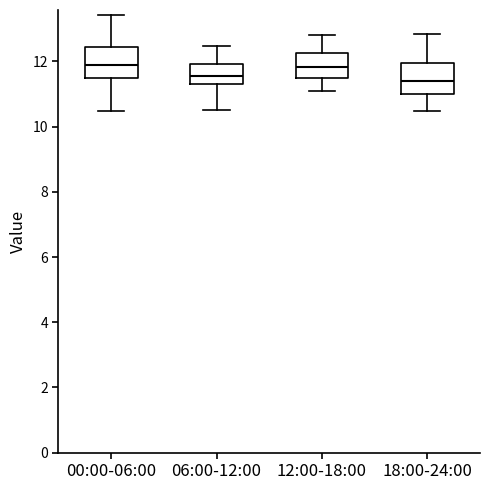

Reading left to right, read every box against the y-axis: the position of its median line, the range the box covers, and the ends of its whiskers. The values are not printed on the chart, so give them approximately, as read against the axis.

00:00-06:00: median 12.0, box 11.6 to 12.4, whiskers 10.4 to 13.4
06:00-12:00: median 11.6, box 11.2 to 12.0, whiskers 10.6 to 12.4
12:00-18:00: median 11.8, box 11.6 to 12.2, whiskers 11.2 to 12.8
18:00-24:00: median 11.4, box 11.0 to 12.0, whiskers 10.4 to 12.8